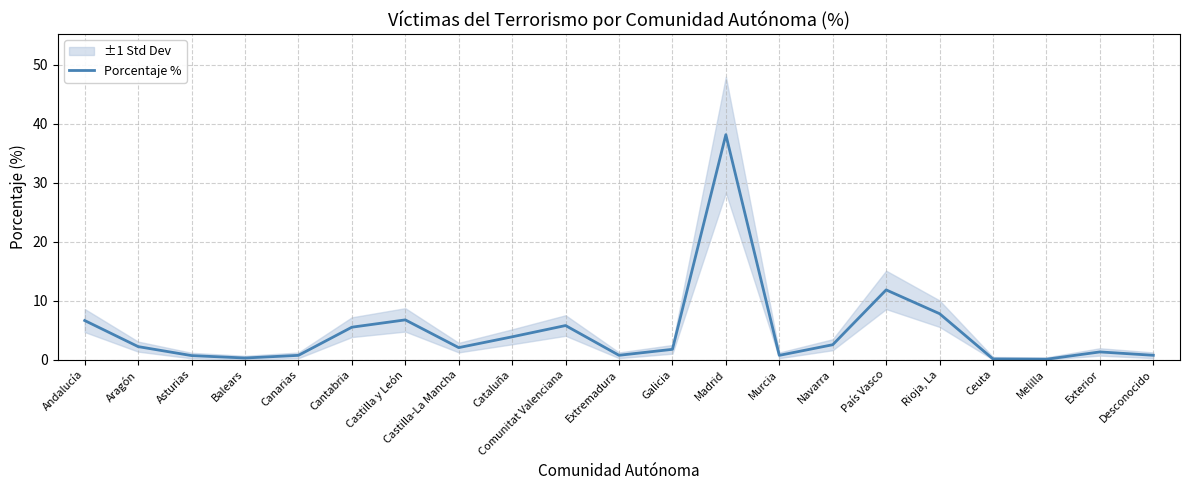

How many series are shown in this chart?

1